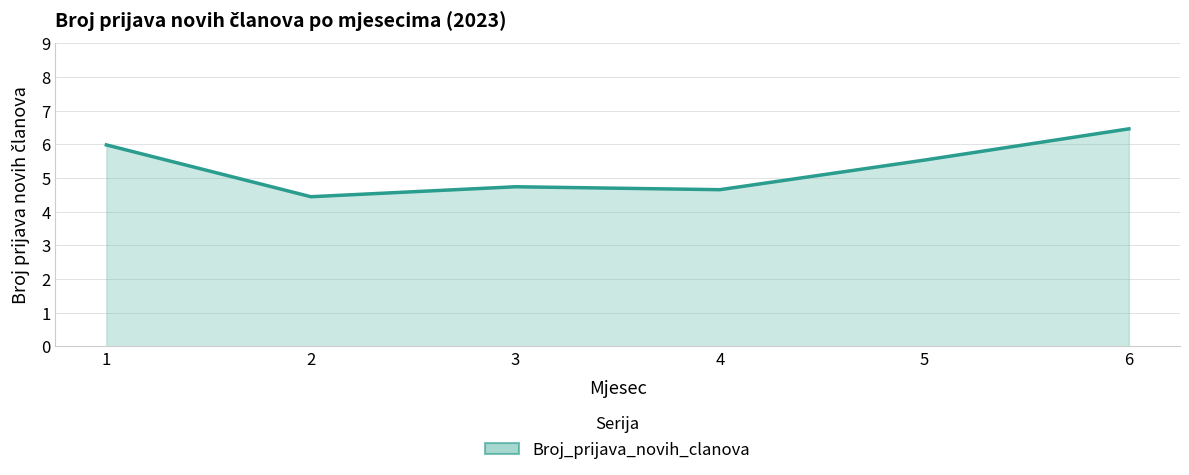

Between 6 and 3, which is larger?

6